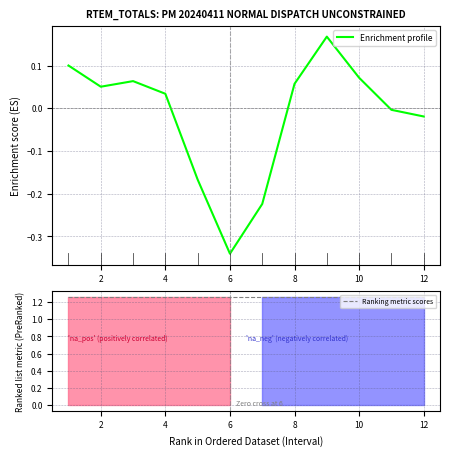

Is it true that Enrichment profile equals -0.5 at 6?

False